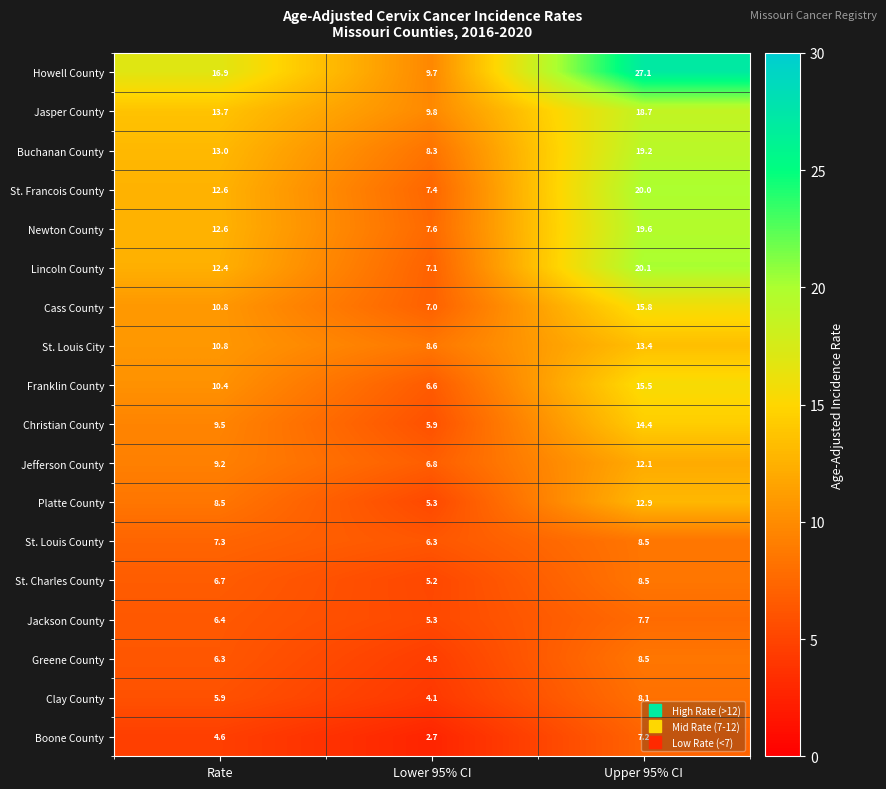

Is it true that Buchanan County equals 9.0 at Upper 95% CI?

False